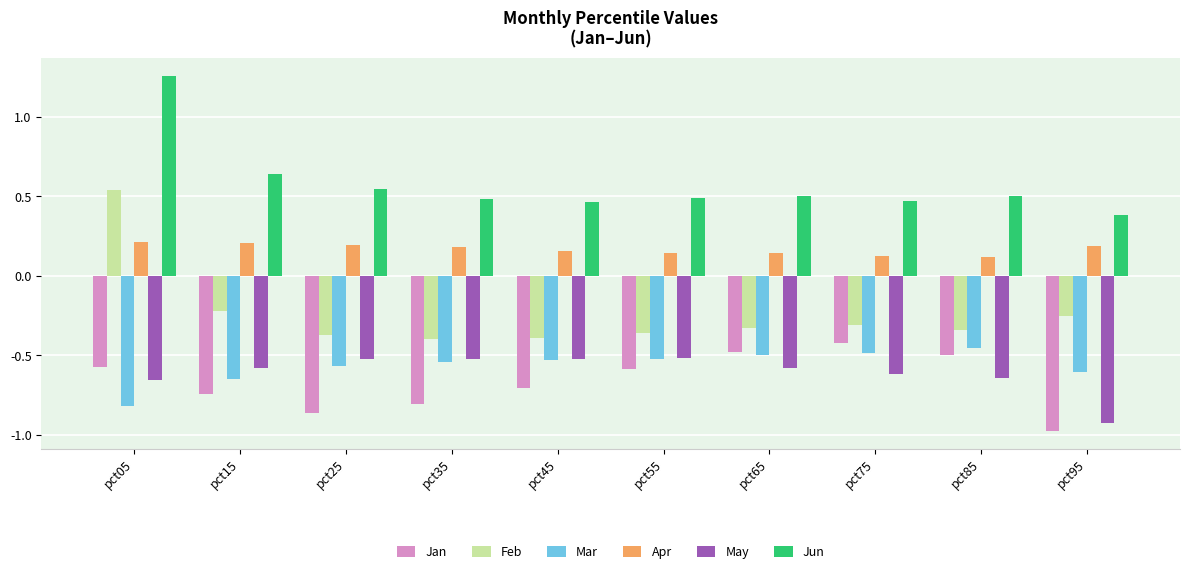

Which series has the widest spread of values?

Feb